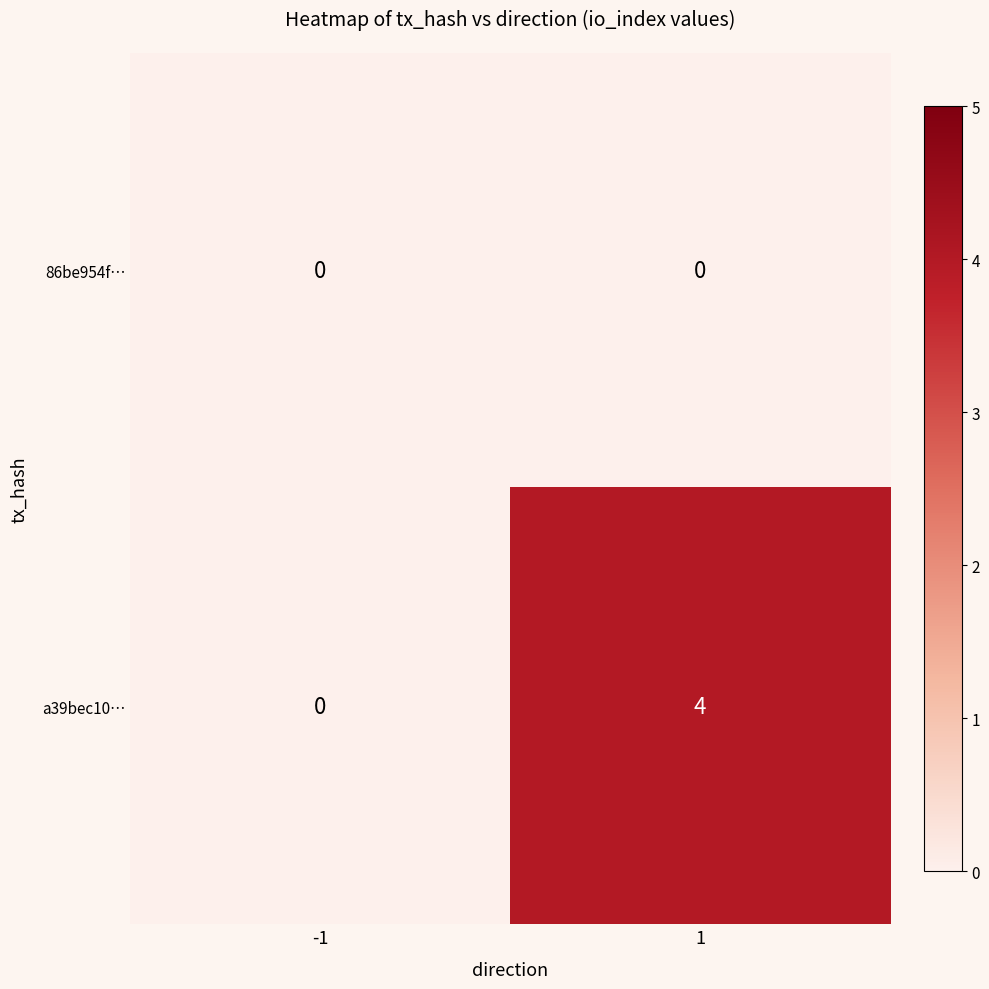

True or false: a39bec10… has a value of 3 at -1.

False